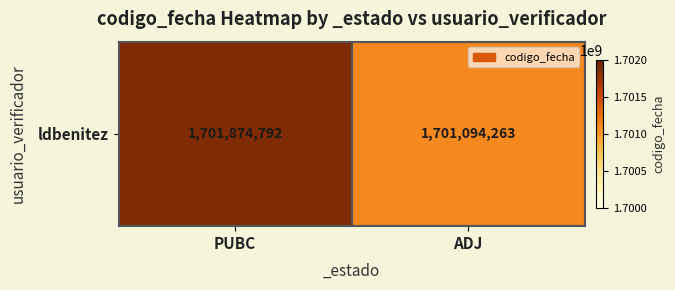

What is the ratio of the value at PUBC to the value at ADJ?

1.0